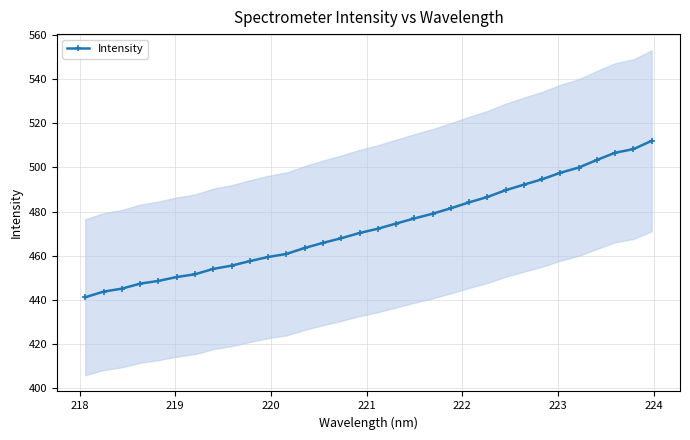

What is the highest value of the Intensity series?

512.0